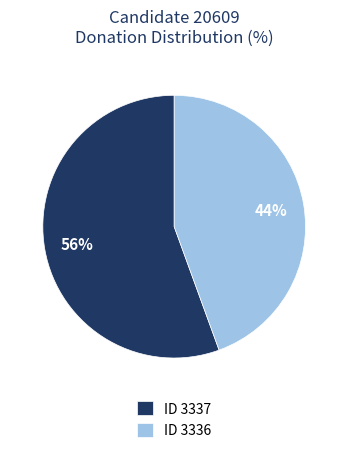

Which slice is the smallest?

ID 3336